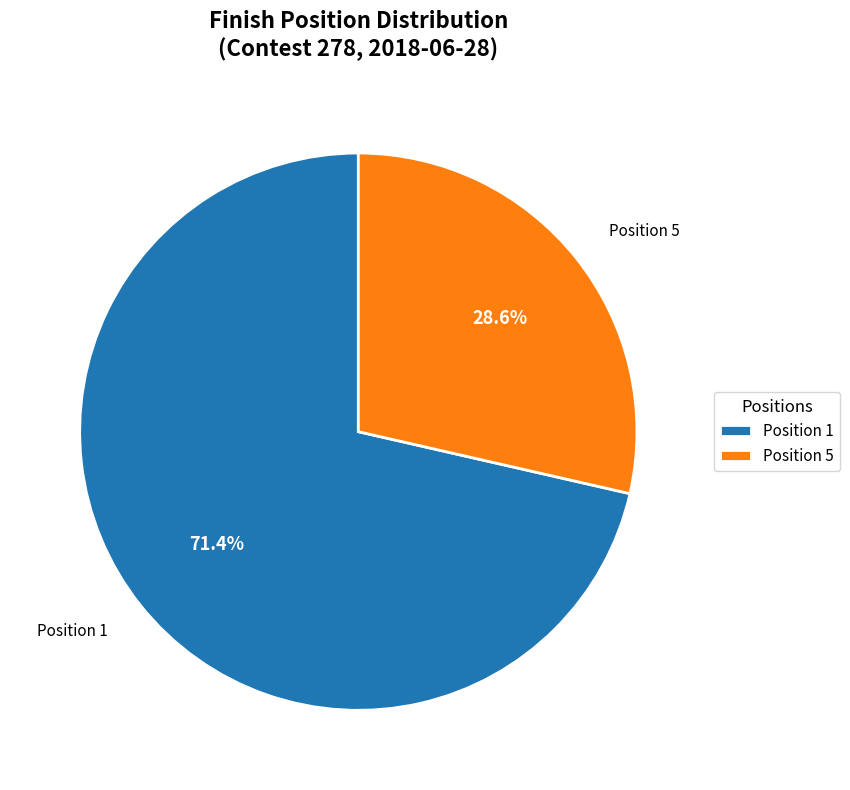

Rank the categories by value from lowest to highest.

Position 5, Position 1